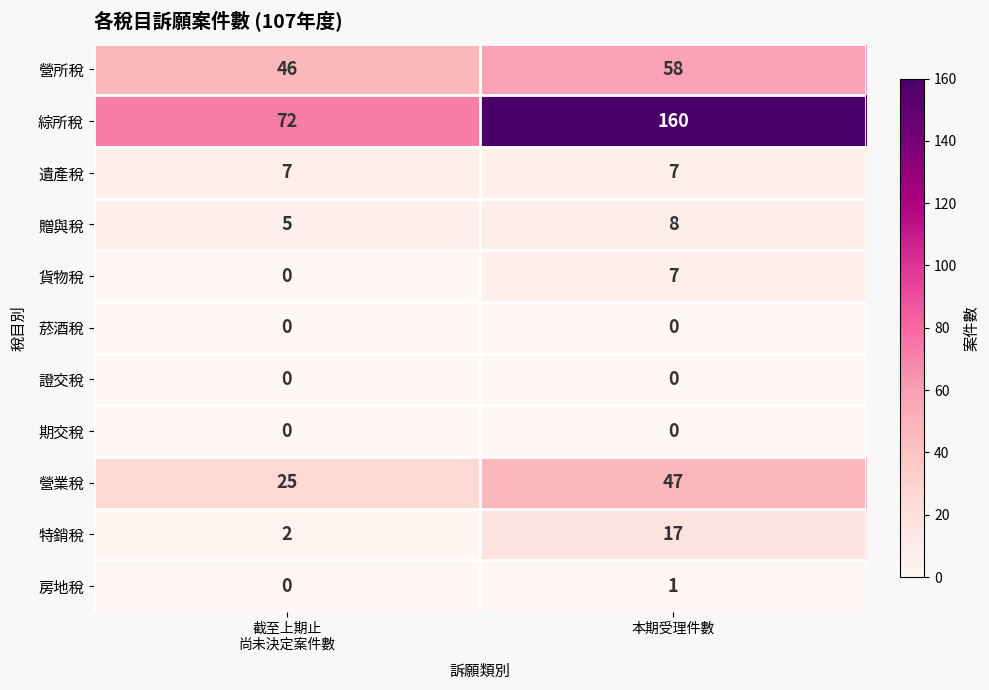

Which series has the widest spread of values?

綜所稅